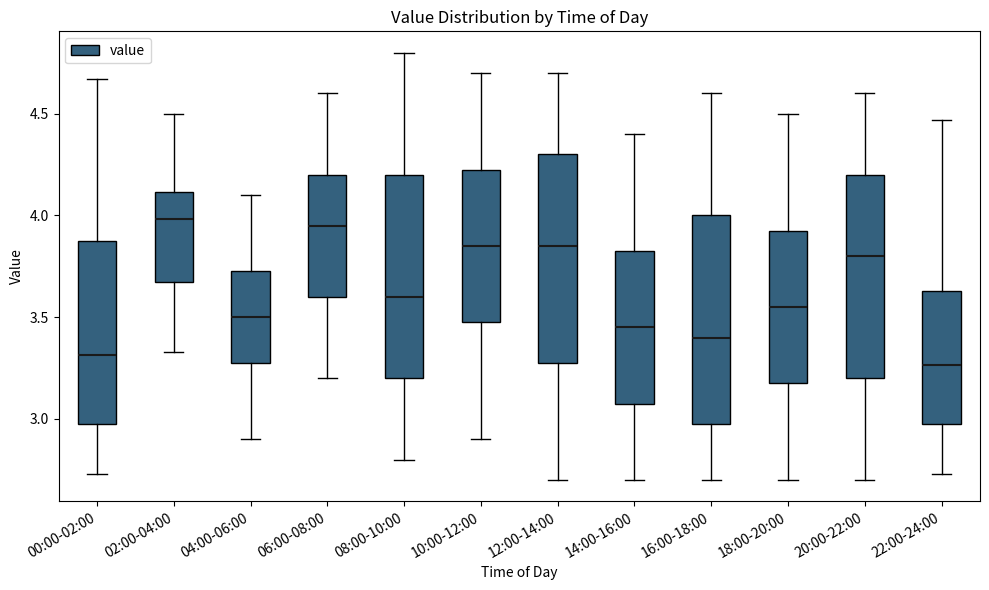

Reading left to right, read every box against the y-axis: the position of its median line, the range the box covers, and the ends of its whiskers. The values are not printed on the chart, so give them approximately, as read against the axis.

00:00-02:00: median 3.30, box 3.00 to 3.90, whiskers 2.75 to 4.65
02:00-04:00: median 4.00, box 3.70 to 4.10, whiskers 3.35 to 4.50
04:00-06:00: median 3.50, box 3.30 to 3.75, whiskers 2.90 to 4.10
06:00-08:00: median 3.95, box 3.60 to 4.20, whiskers 3.20 to 4.60
08:00-10:00: median 3.60, box 3.20 to 4.20, whiskers 2.80 to 4.80
10:00-12:00: median 3.85, box 3.50 to 4.25, whiskers 2.90 to 4.70
12:00-14:00: median 3.85, box 3.30 to 4.30, whiskers 2.70 to 4.70
14:00-16:00: median 3.45, box 3.10 to 3.85, whiskers 2.70 to 4.40
16:00-18:00: median 3.40, box 3.00 to 4.00, whiskers 2.70 to 4.60
18:00-20:00: median 3.55, box 3.20 to 3.95, whiskers 2.70 to 4.50
20:00-22:00: median 3.80, box 3.20 to 4.20, whiskers 2.70 to 4.60
22:00-24:00: median 3.25, box 3.00 to 3.65, whiskers 2.75 to 4.45